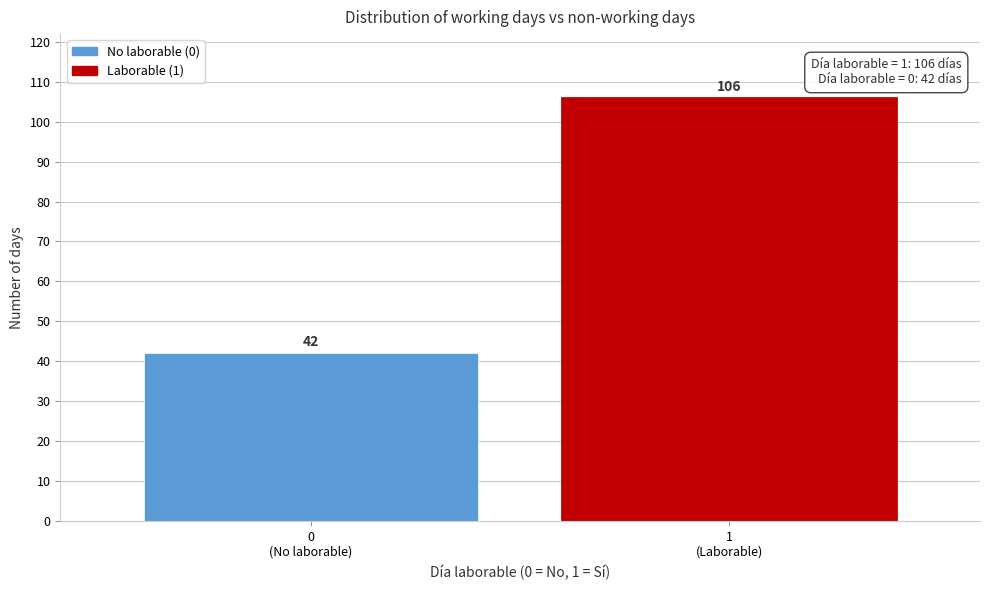

Reading left to right, transcribe all the data shown in this chart.

42	106